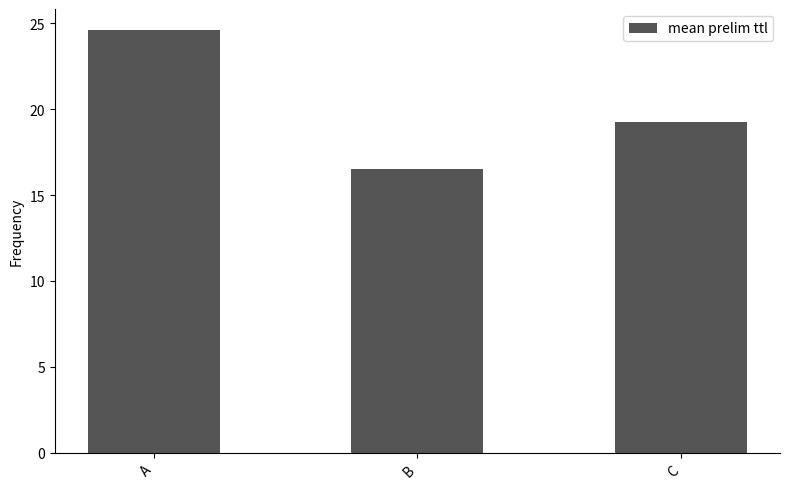

Which label corresponds to the smallest value in the chart?

B